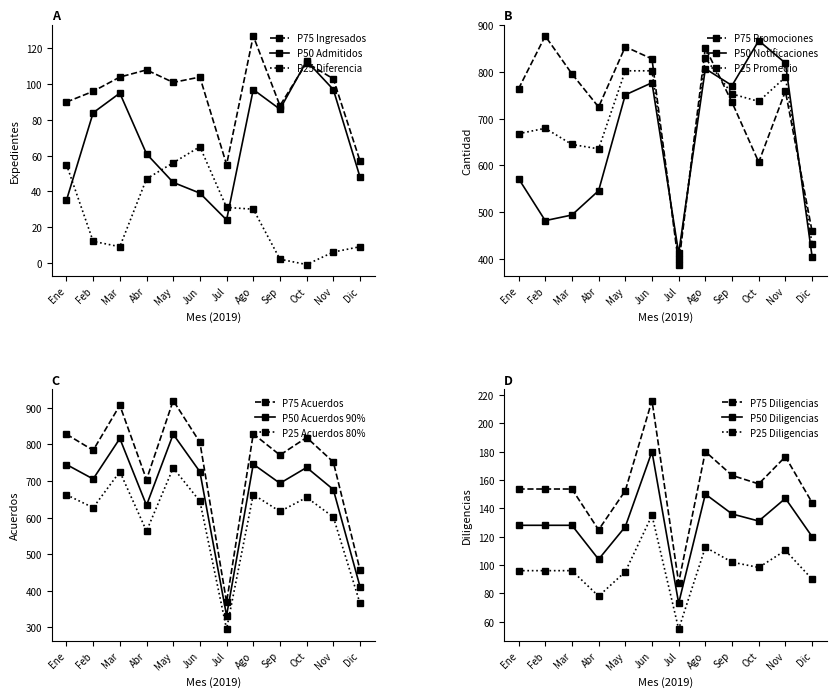

At which category is the sum across all series the highest?

Ago